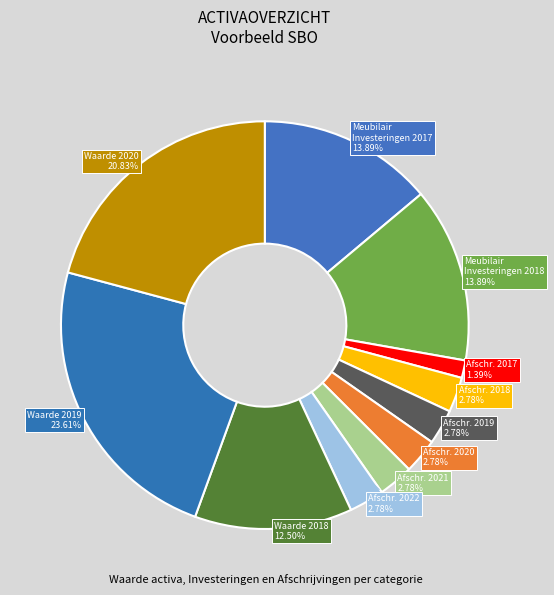

What is the ratio of the value at Afschr. 2017 to the value at Afschr. 2019?

0.5